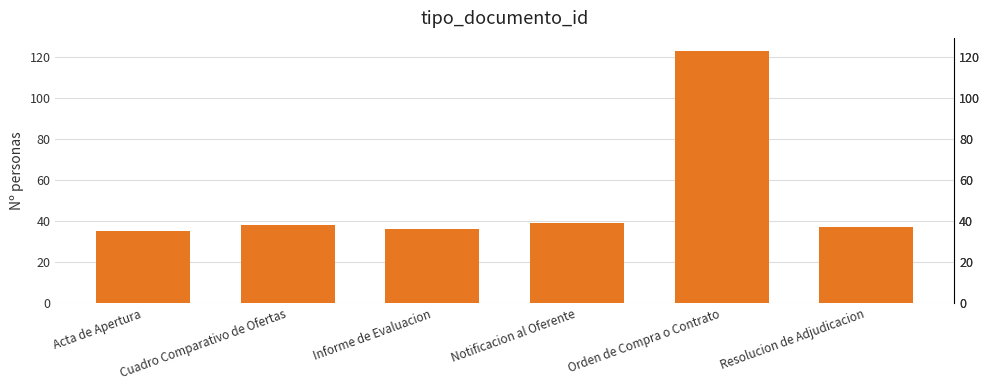

What is the difference between the values at Resolucion de Adjudicacion and Notificacion al Oferente?

2